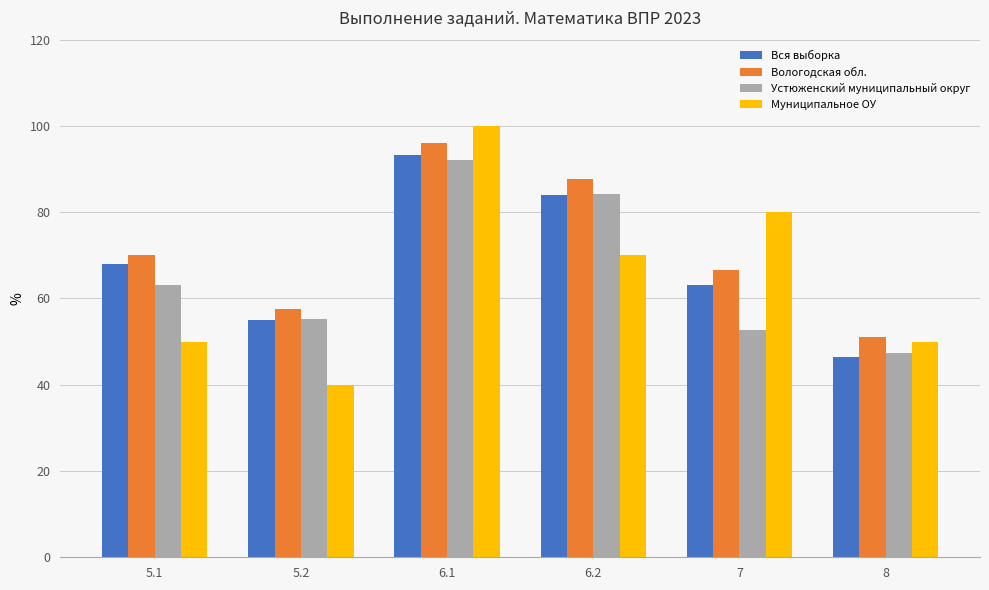

Count the number of data series in this chart.

4